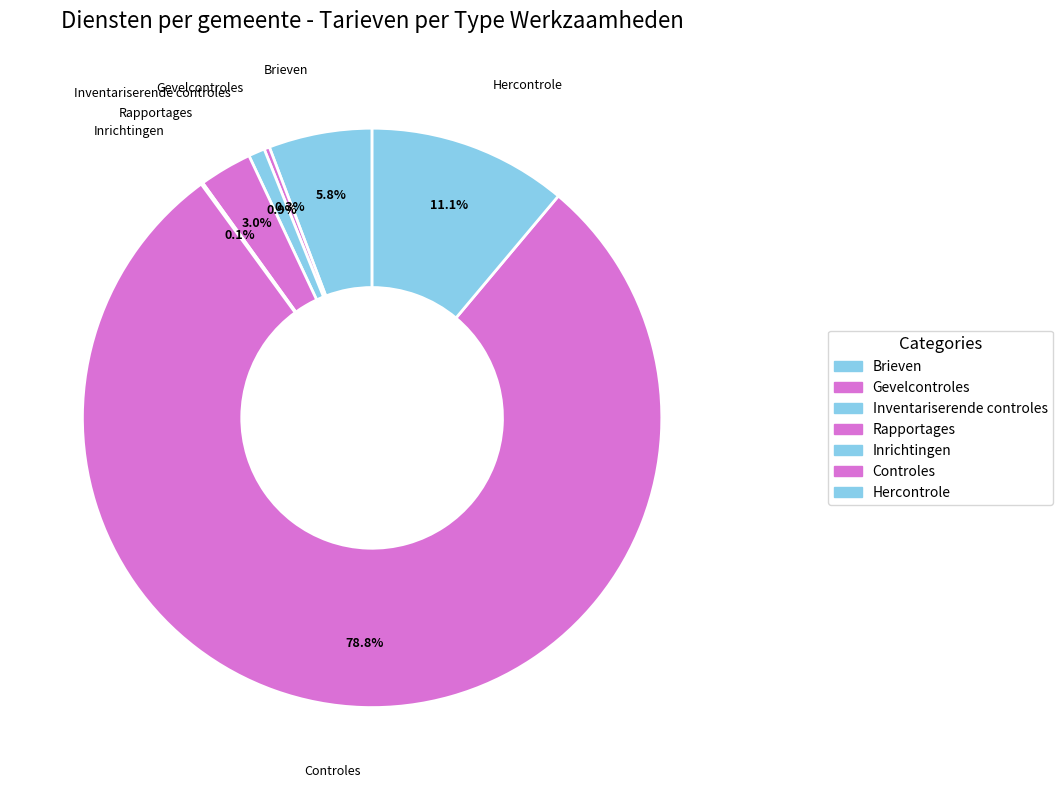

Which category has the biggest portion of the pie?

Controles (H2)